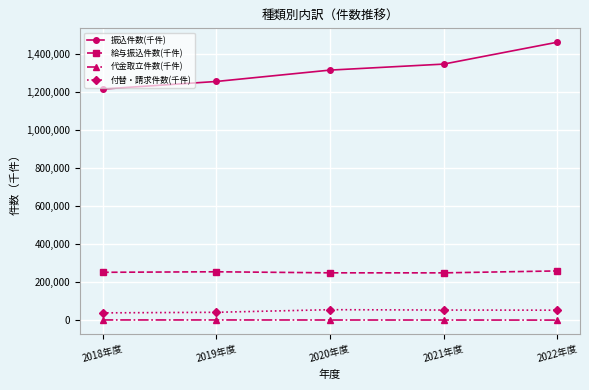

How many distinct data groups are displayed?

4